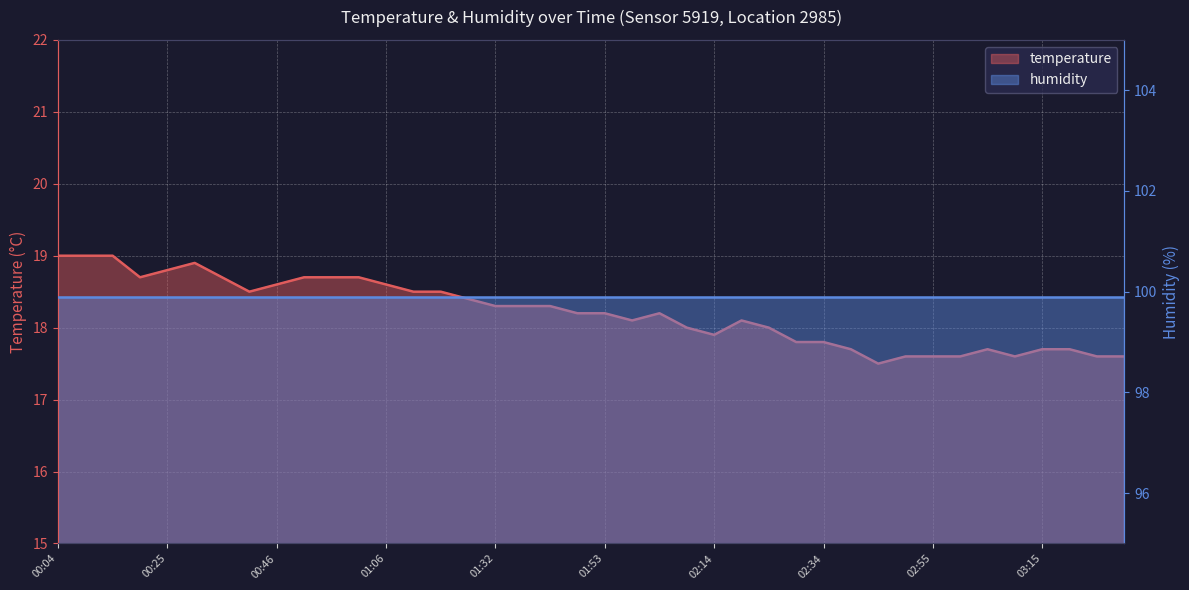

The chart shows a value of 19.0 at 00:09. True or false?

True